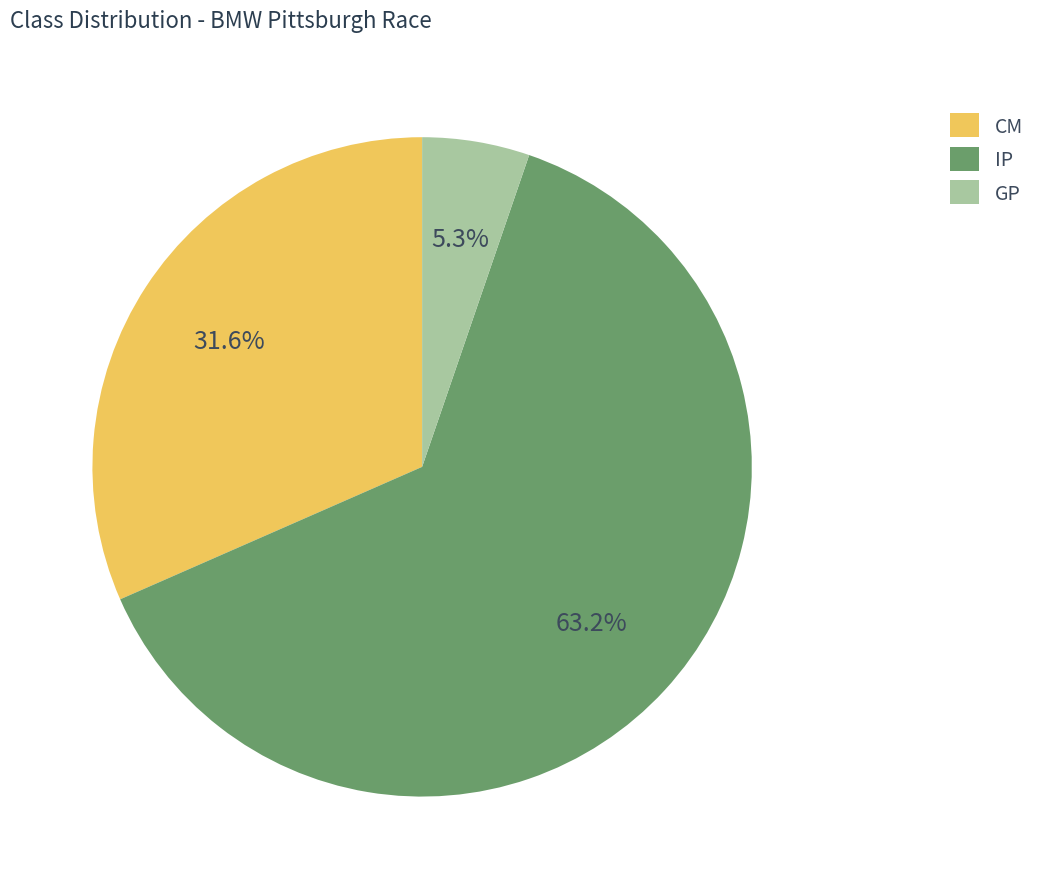

To the nearest percent, what percentage of the pie is CM?

32%